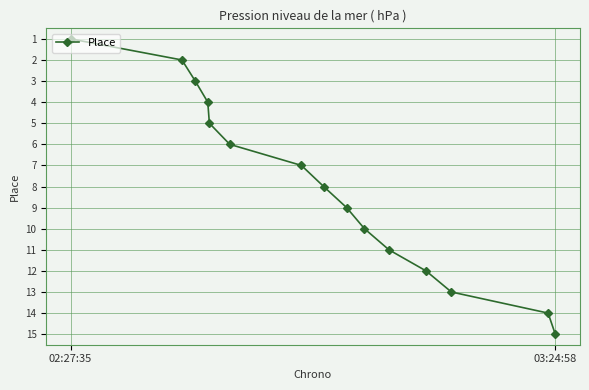

What is the maximum value shown in the chart?

15